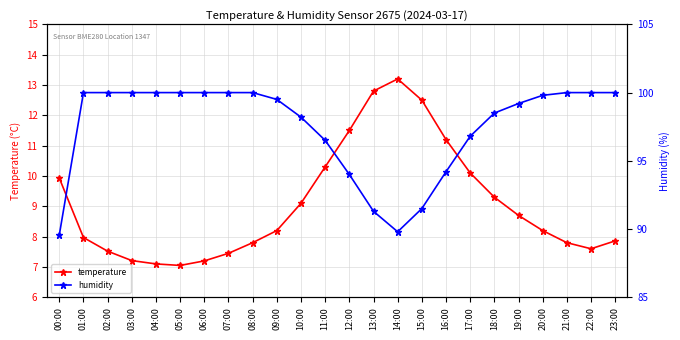

Which category has the highest value in the humidity series?

01:00